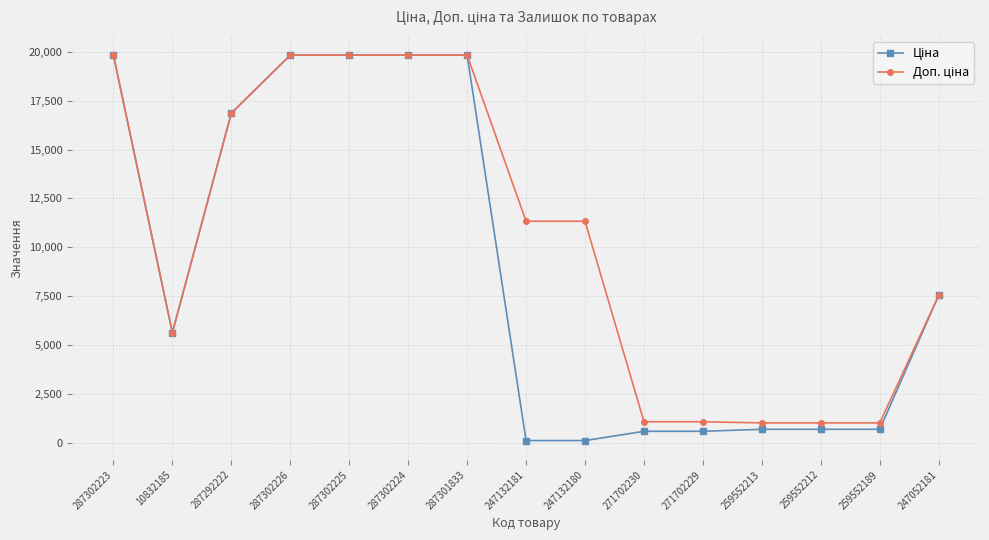

What is the difference between the highest and lowest values at 271702229?

488.5